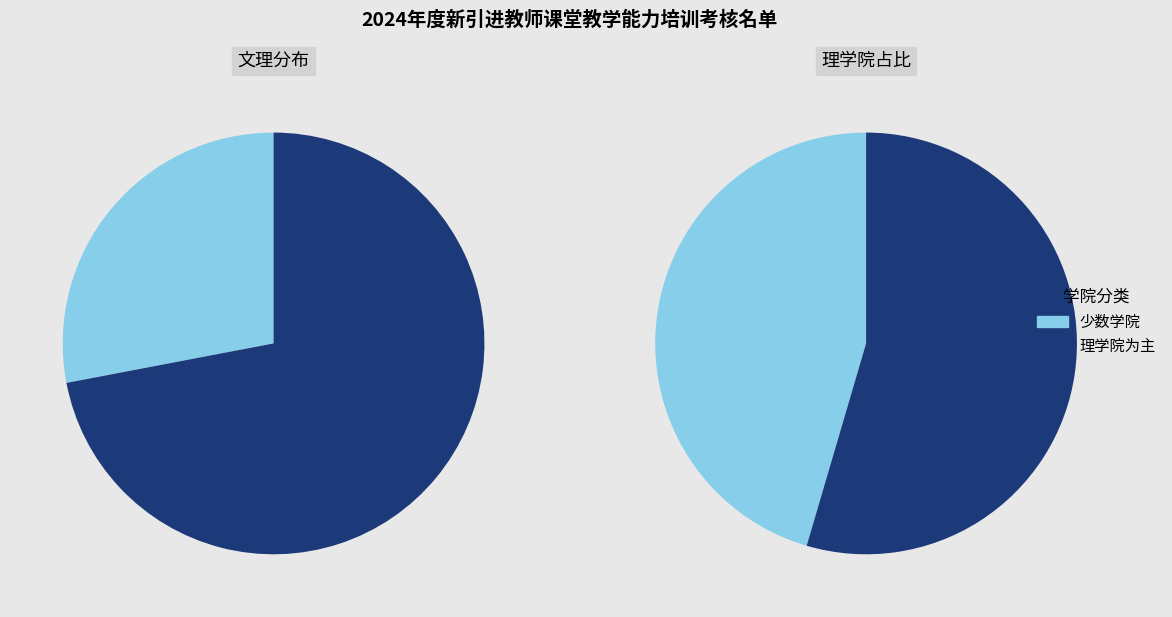

What is the largest slice in the pie chart?

理学院